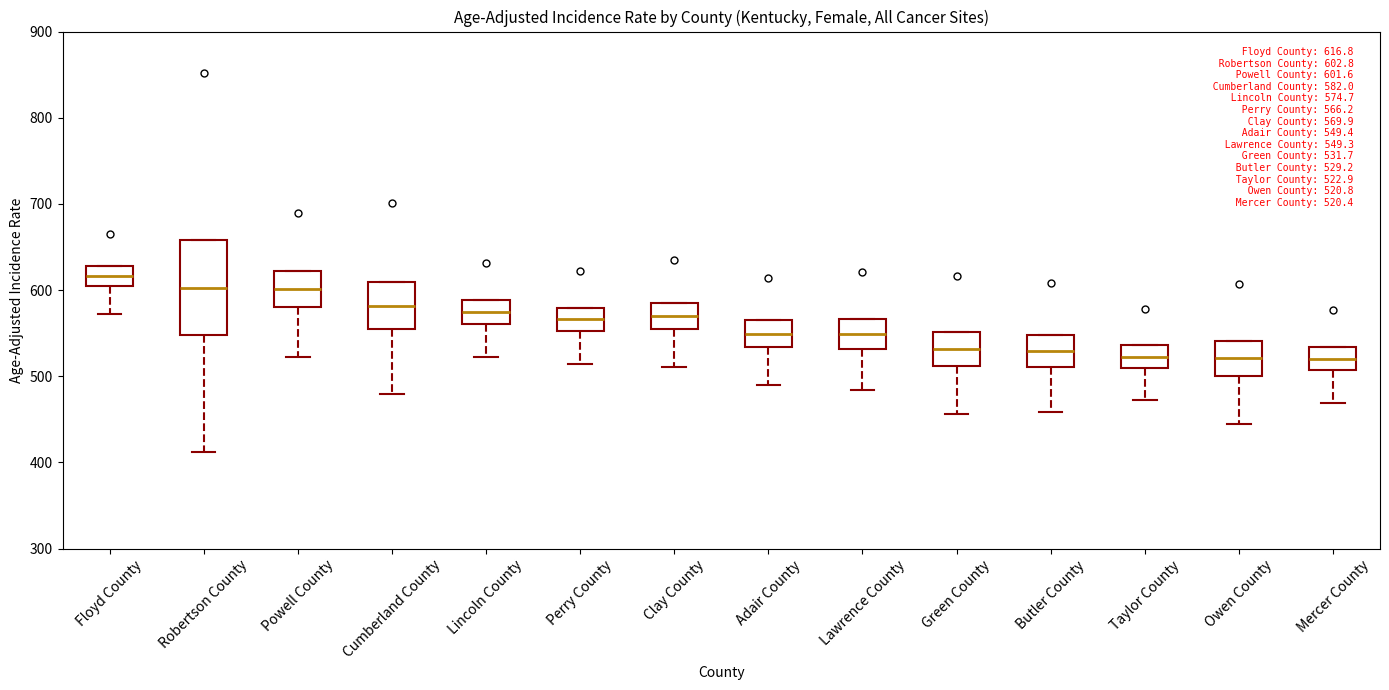

Comparing the boxes themselves (not the whiskers), which one is the tallest?

Robertson County